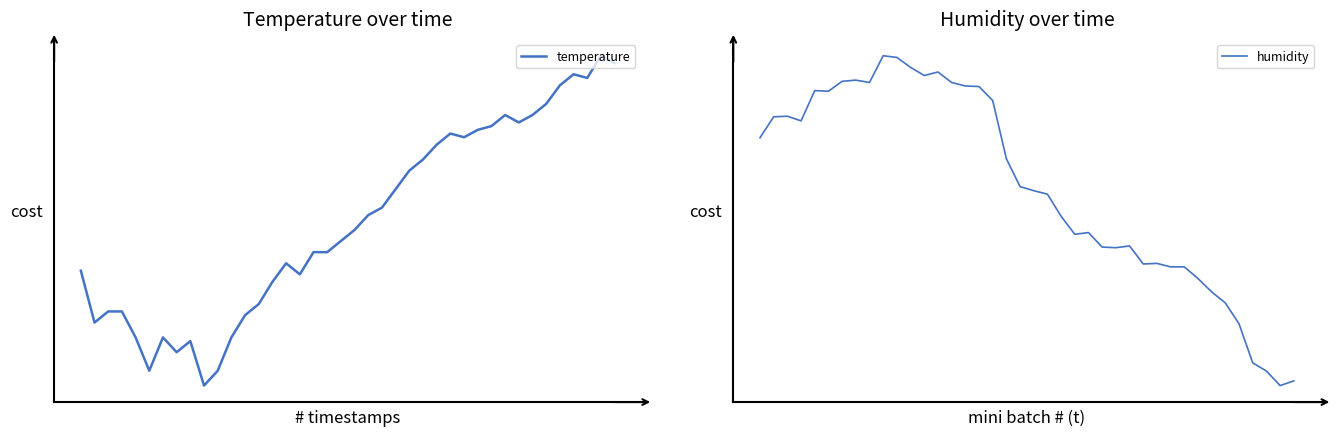

How many data points in humidity are above 63?

22